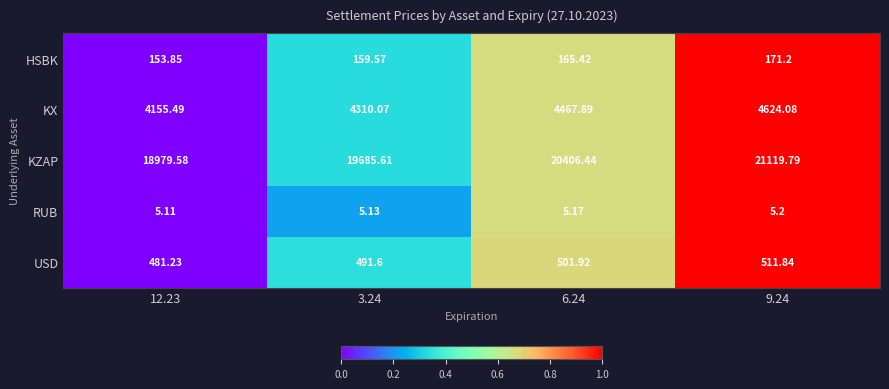

Is the value of HSBK at 9.24 greater than the value of KX at 6.24?

No